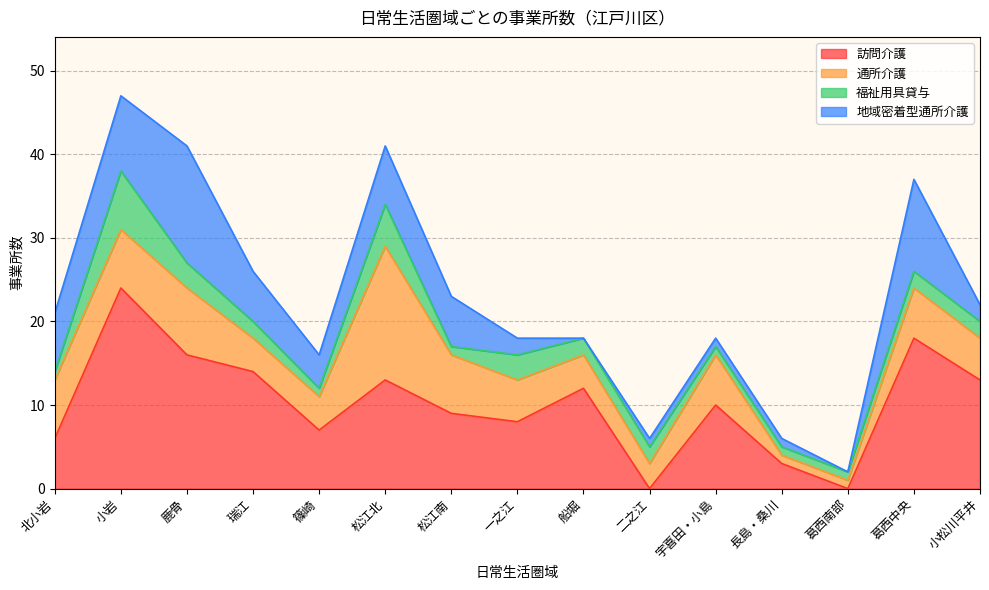

Where is 福祉用具貸与 nearest to the value 4?

鹿骨